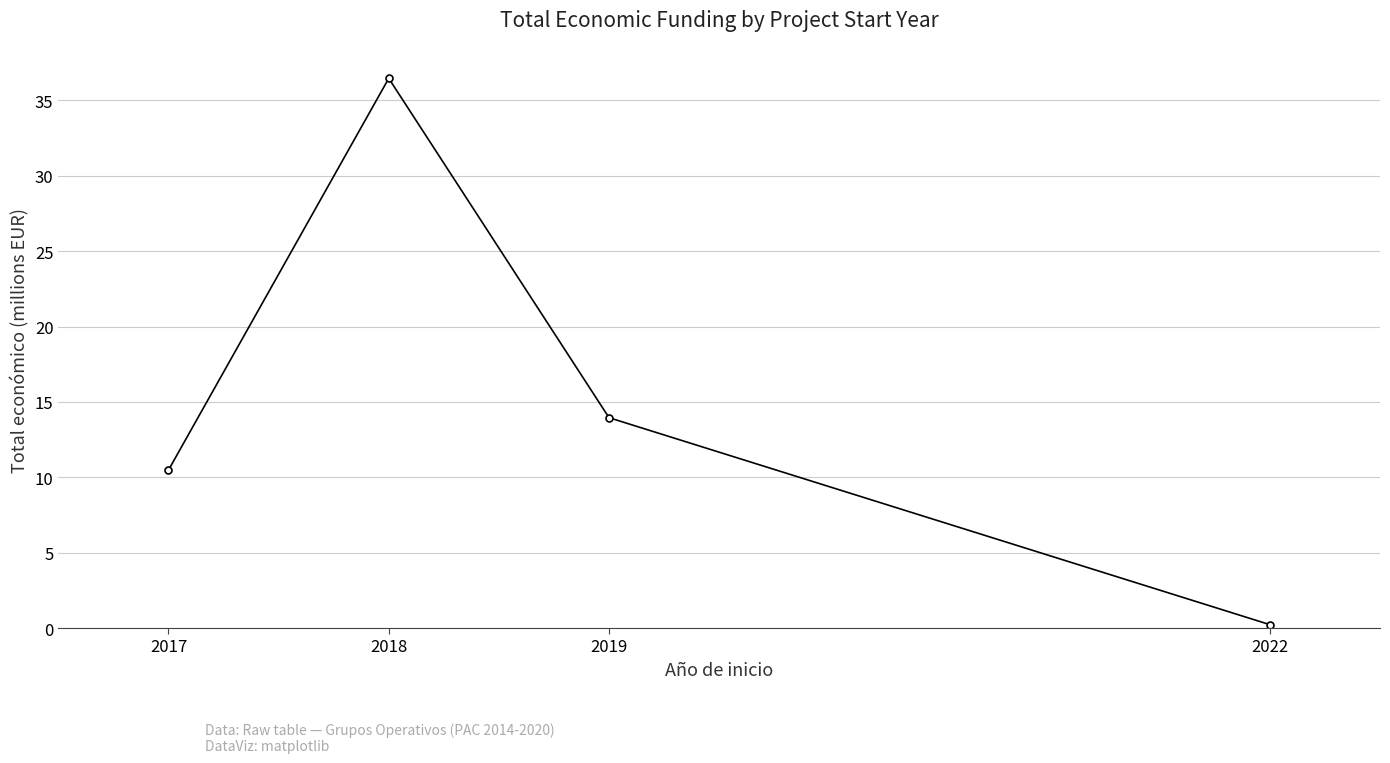

At which label does the data first exceed 13?

2018